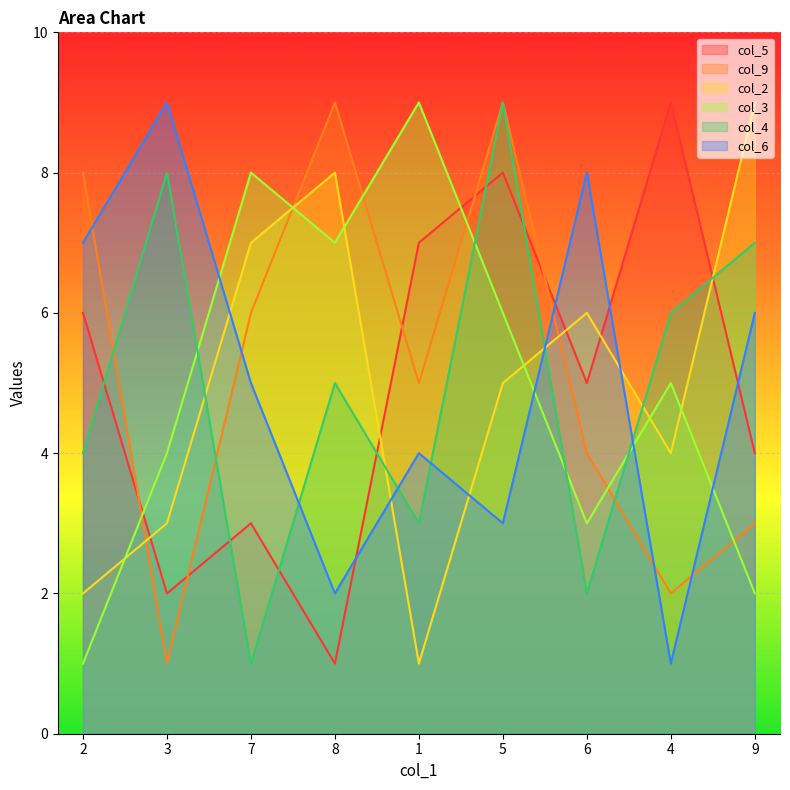

Reading left to right, extract all data points from this chart.

col_5_line: 6	2	3	1	7	8	5	9	4
col_9_line: 8	1	6	9	5	9	4	2	3
col_2_line: 2	3	7	8	1	5	6	4	9
col_3_line: 1	4	8	7	9	6	3	5	2
col_4_line: 4	8	1	5	3	9	2	6	7
col_6_line: 7	9	5	2	4	3	8	1	6